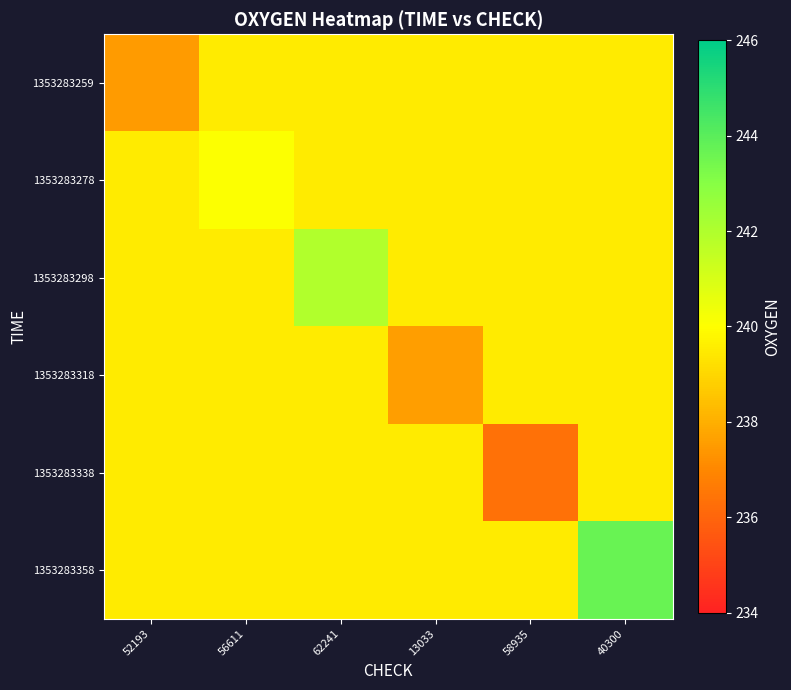

How many data points does each series have?

6